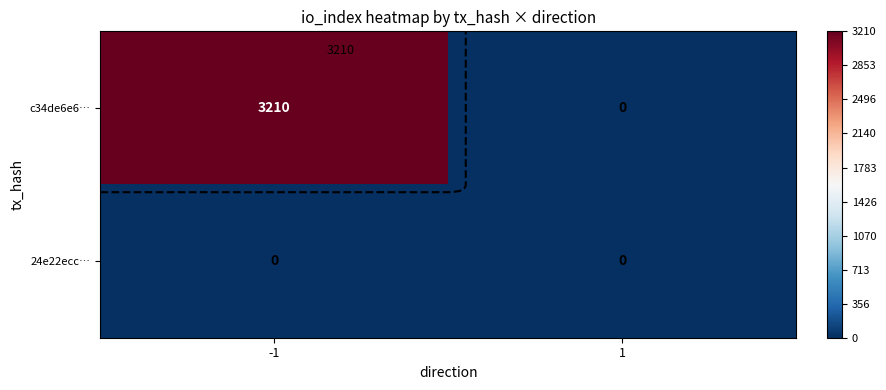

The 24e22ecc… series shows 0 at -1. True or false?

True